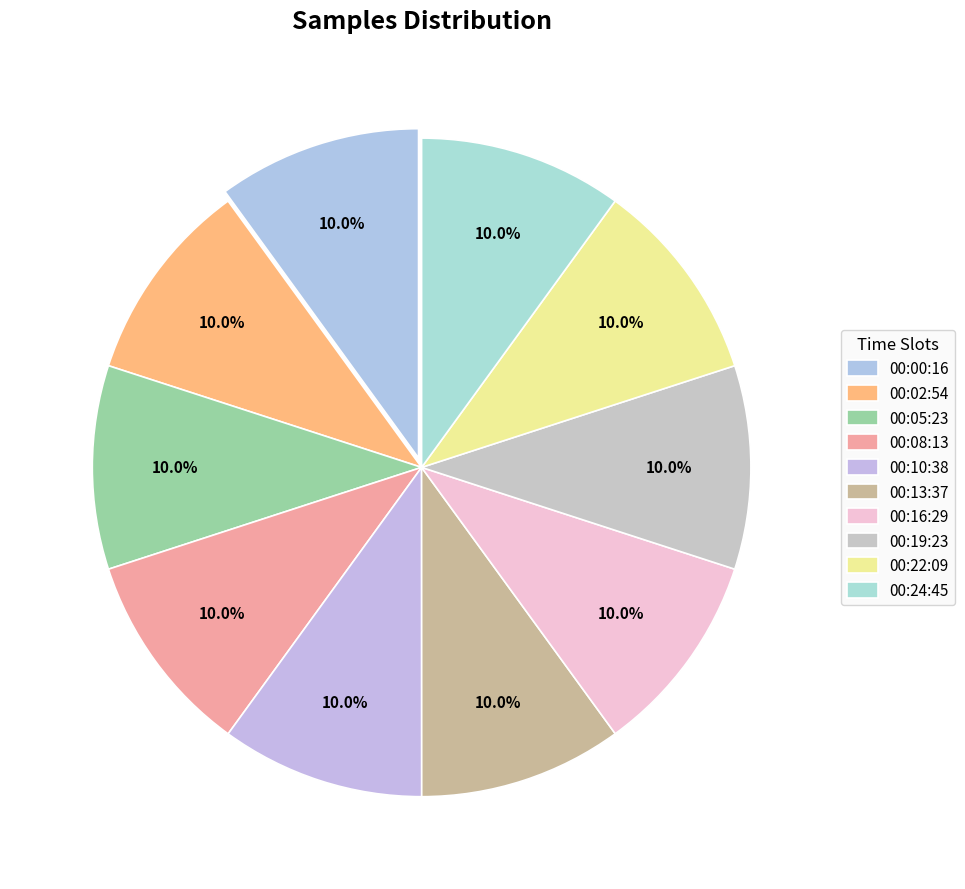

How many segments does this pie chart have?

10